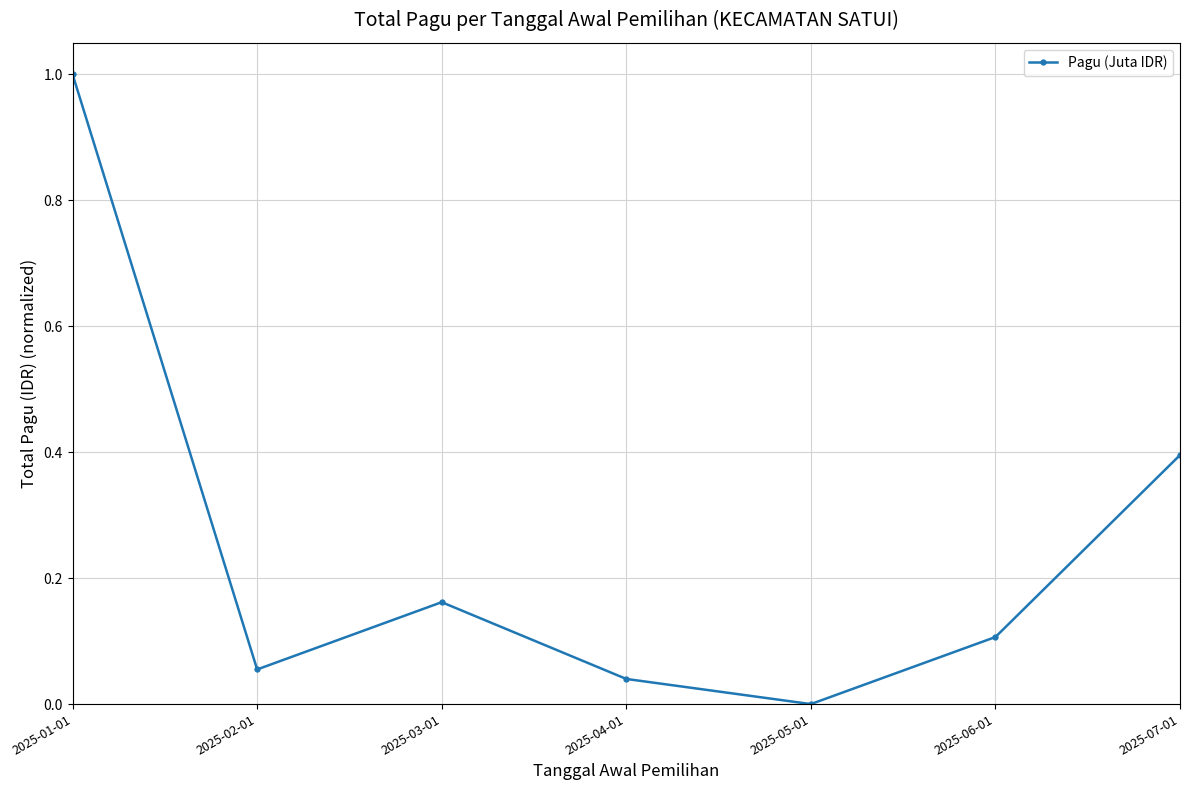

What is the label of the 1st point from the left?

2025-01-01